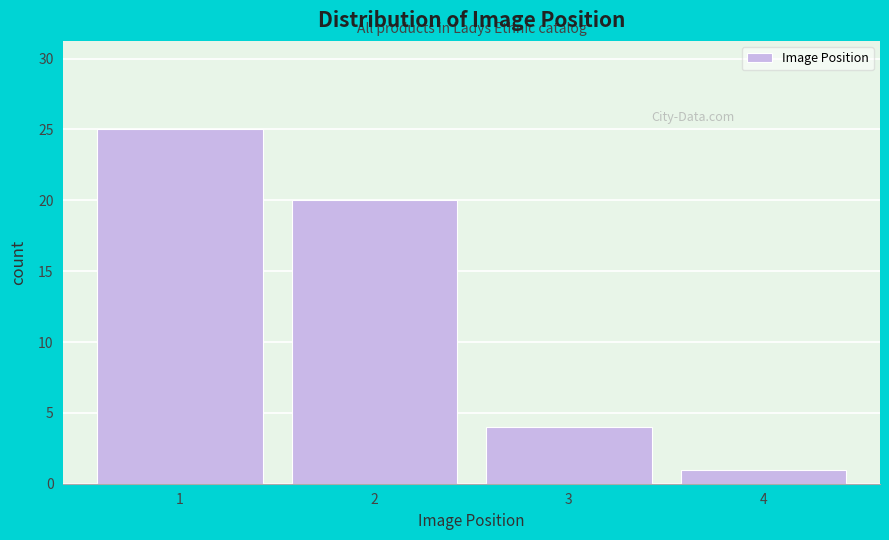

Reading left to right, what are all the values shown in this chart?

25	20	4	1